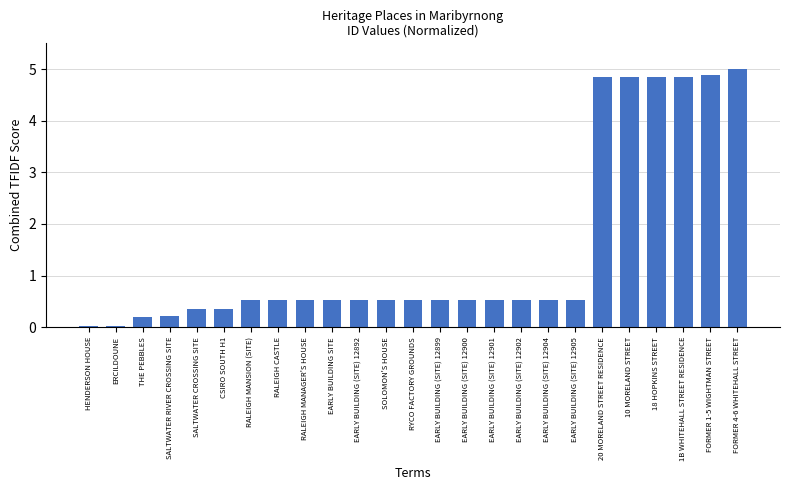

What is the difference between the values at ERCILDOUNE and SALTWATER CROSSING SITE?

0.3